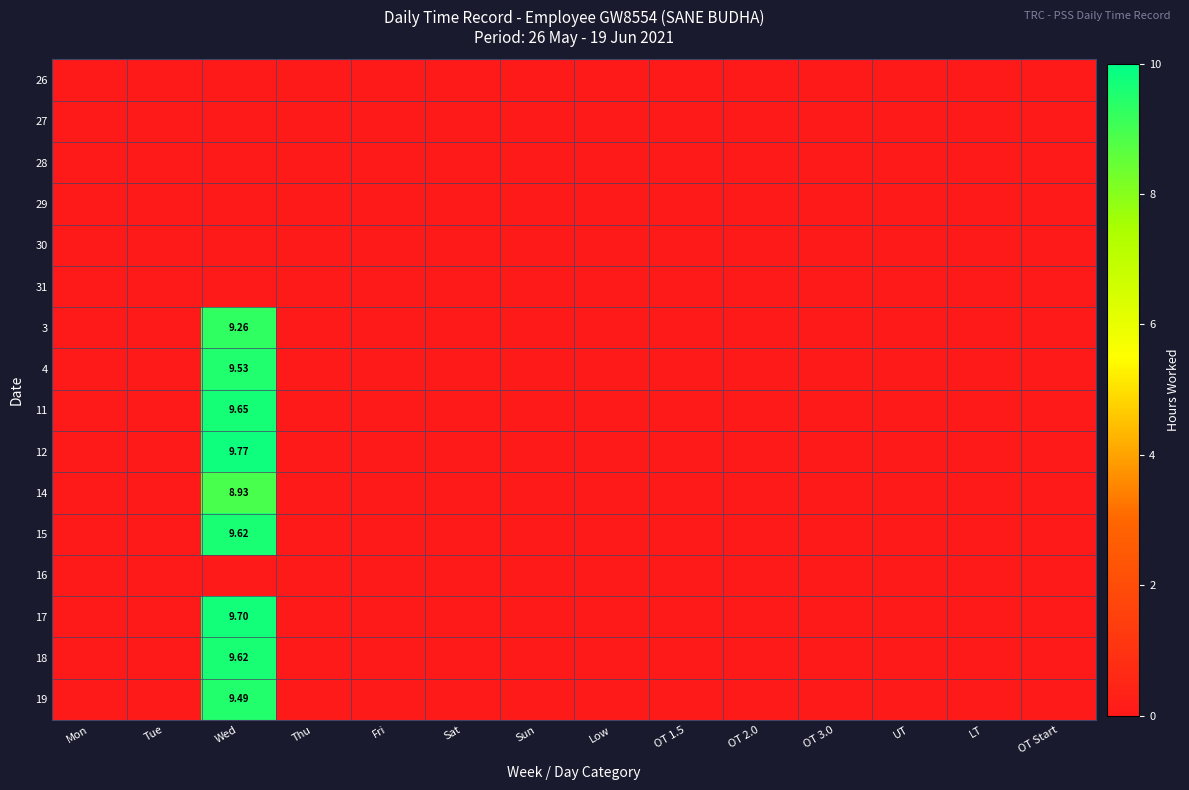

What is the maximum value shown in the chart?

9.8